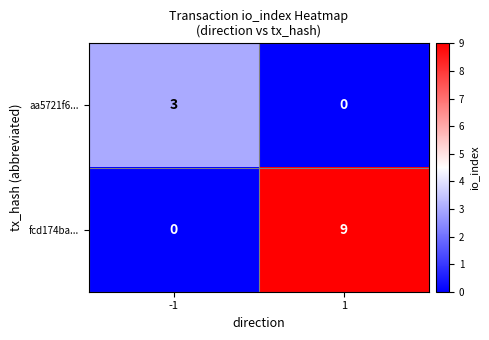

How many data points does each series have?

2